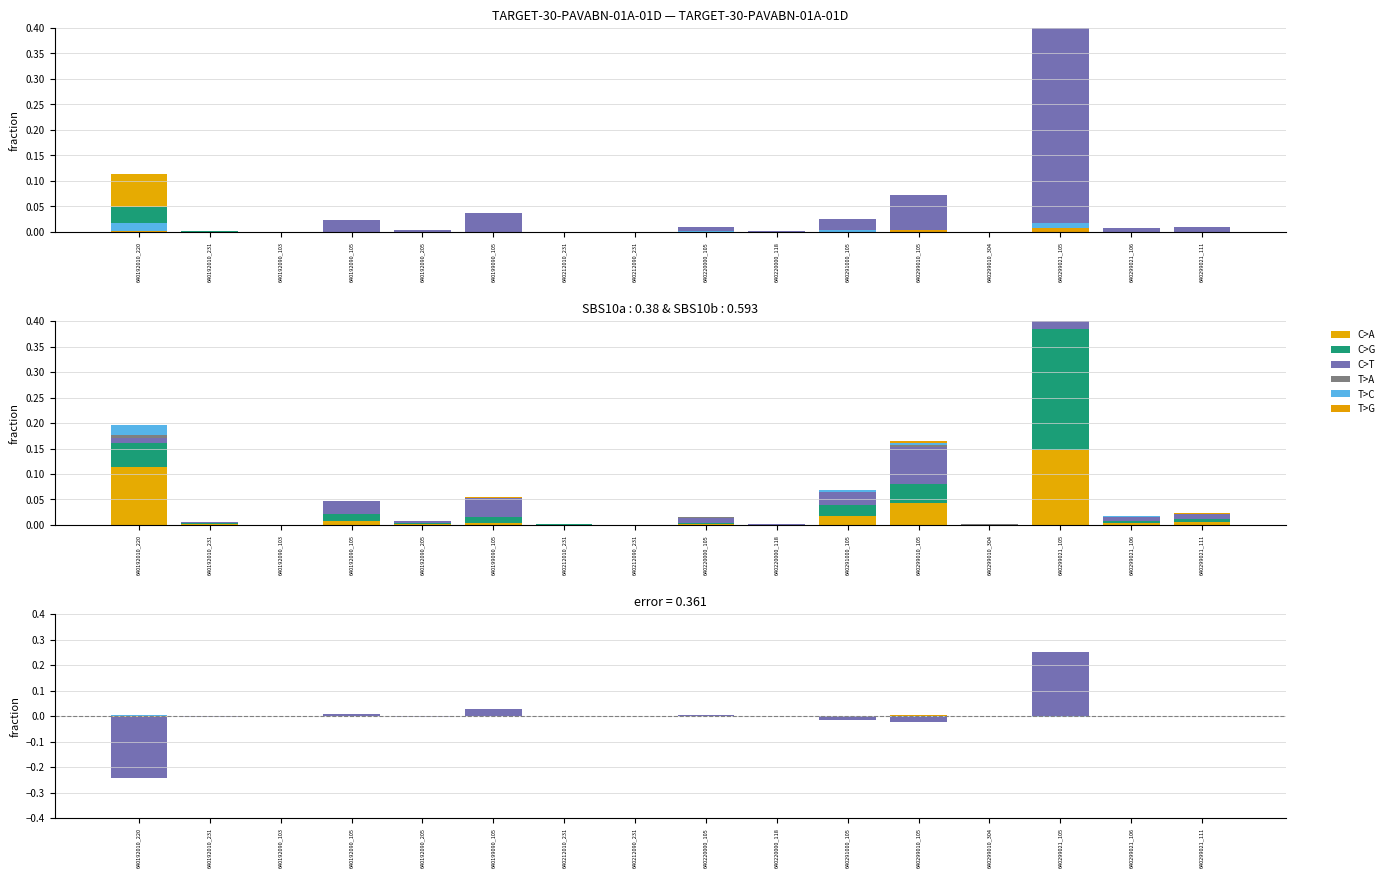

Reading left to right, extract all data points from this chart.

C>A: 0.0	0.0	0.0	0.0	0.0	0.0	0.0	0.0	0.0	0.0	0.0	0.0	0.0	0.0	0.0	0.0
C>G: -0.1	-0.0	-0.0	0.0	-0.0	0.0	-0.0	-0.0	-0.0	0.0	0.0	-0.0	-0.0	0.1	-0.0	0.0
C>T: -0.2	-0.0	-0.0	0.0	-0.0	0.0	-0.0	-0.0	0.0	0.0	-0.0	-0.0	-0.0	0.3	-0.0	-0.0
T>A: -0.0	-0.0	-0.0	-0.0	0.0	0.0	-0.0	-0.0	0.0	-0.0	-0.0	0.0	0.0	0.0	-0.0	-0.0
T>C: 0.0	-0.0	-0.0	-0.0	0.0	-0.0	-0.0	-0.0	0.0	-0.0	0.0	-0.0	-0.0	-0.0	0.0	-0.0
T>G: -0.0	-0.0	-0.0	-0.0	-0.0	0.0	-0.0	-0.0	-0.0	-0.0	-0.0	0.0	0.0	0.0	-0.0	0.0